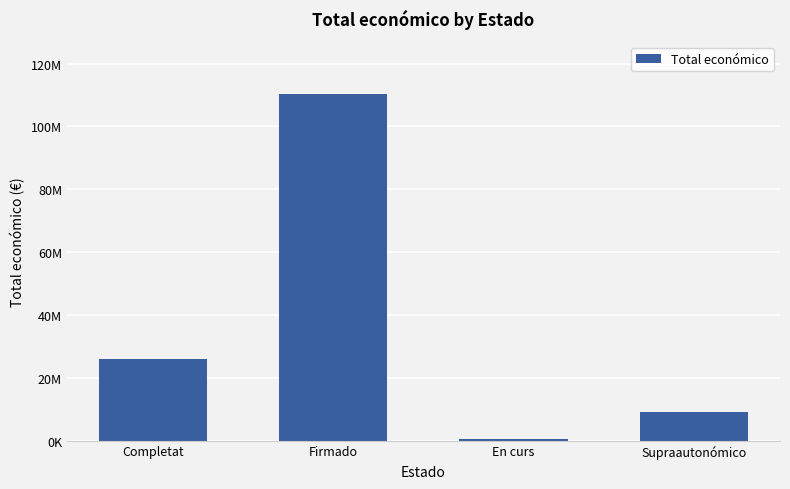

Does the chart contain any negative values?

No